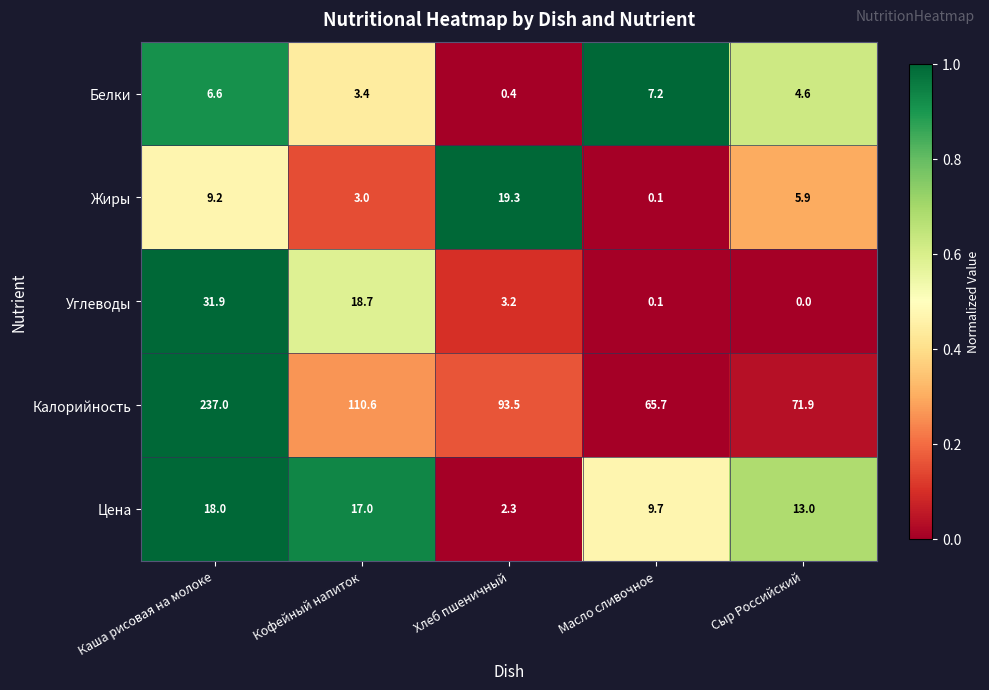

Reading left to right, what are all the values shown in this chart?

Белки: Каша рисовая на молоке=6.6	Кофейный напиток=3.4	Хлеб пшеничный=0.4	Масло сливочное=7.2	Сыр Российский=4.6
Жиры: Каша рисовая на молоке=9.2	Кофейный напиток=3.0	Хлеб пшеничный=19.3	Масло сливочное=0.1	Сыр Российский=5.9
Углеводы: Каша рисовая на молоке=31.9	Кофейный напиток=18.7	Хлеб пшеничный=3.2	Масло сливочное=0.1	Сыр Российский=0.0
Калорийность: Каша рисовая на молоке=237.0	Кофейный напиток=110.6	Хлеб пшеничный=93.5	Масло сливочное=65.7	Сыр Российский=71.9
Цена: Каша рисовая на молоке=18.0	Кофейный напиток=17.0	Хлеб пшеничный=2.3	Масло сливочное=9.7	Сыр Российский=13.0